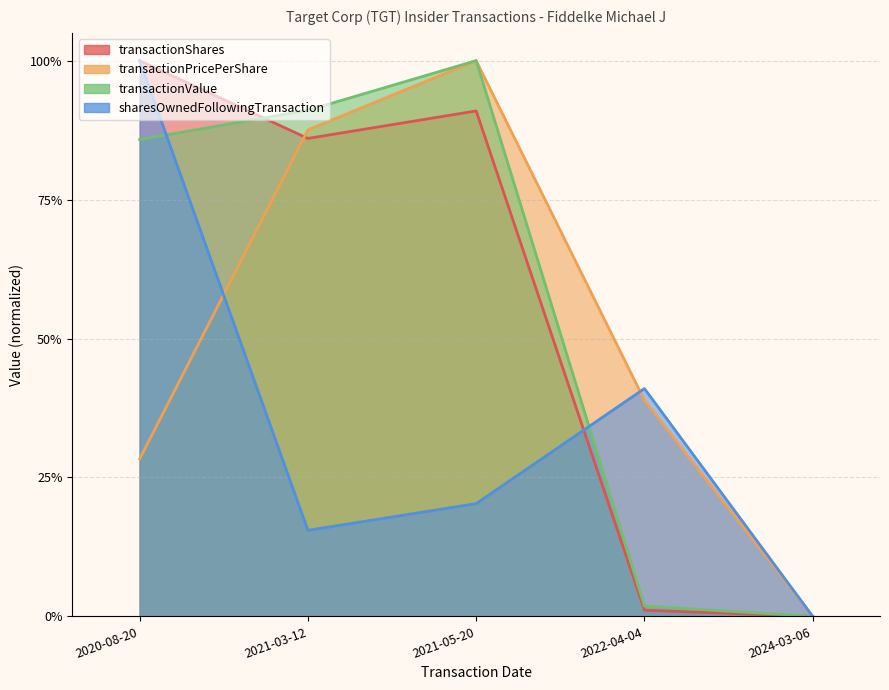

What is the difference between the highest and lowest values at 2021-05-20?

0.8